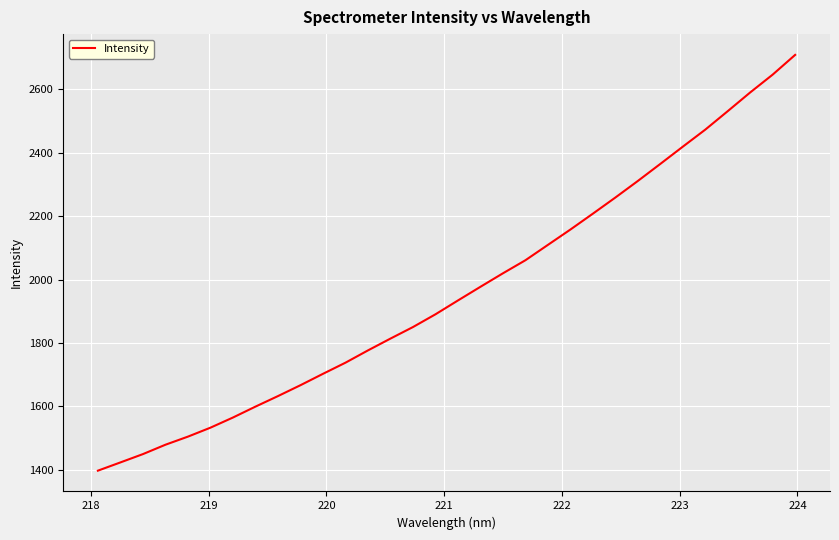

What is the smallest value displayed?

1397.2